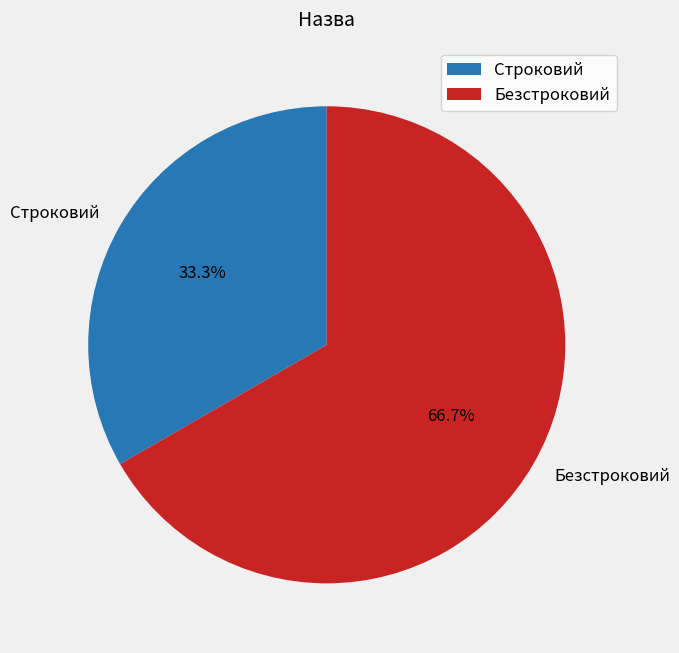

What percentage is the Безстроковий slice, to the nearest percent?

67%